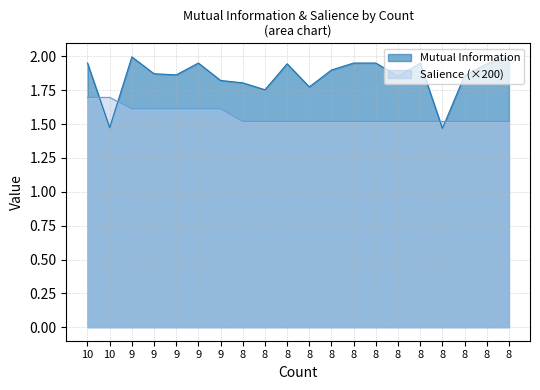

Reading left to right, what are all the values shown in this chart?

Mutual Information: 2.0	1.5	2.0	1.9	1.9	2.0	1.8	1.8	1.8	1.9	1.8	1.9	2.0	2.0	1.9	2.0	1.5	1.9	1.9	2.0
Salience: 1.7	1.7	1.6	1.6	1.6	1.6	1.6	1.5	1.5	1.5	1.5	1.5	1.5	1.5	1.5	1.5	1.5	1.5	1.5	1.5